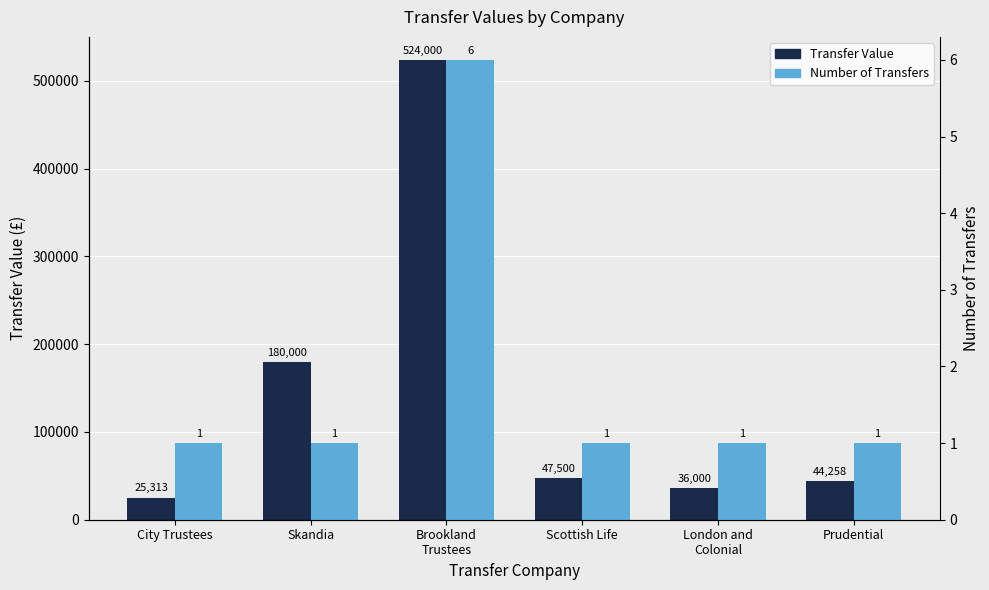

Which series has the widest spread of values?

Transfer Value